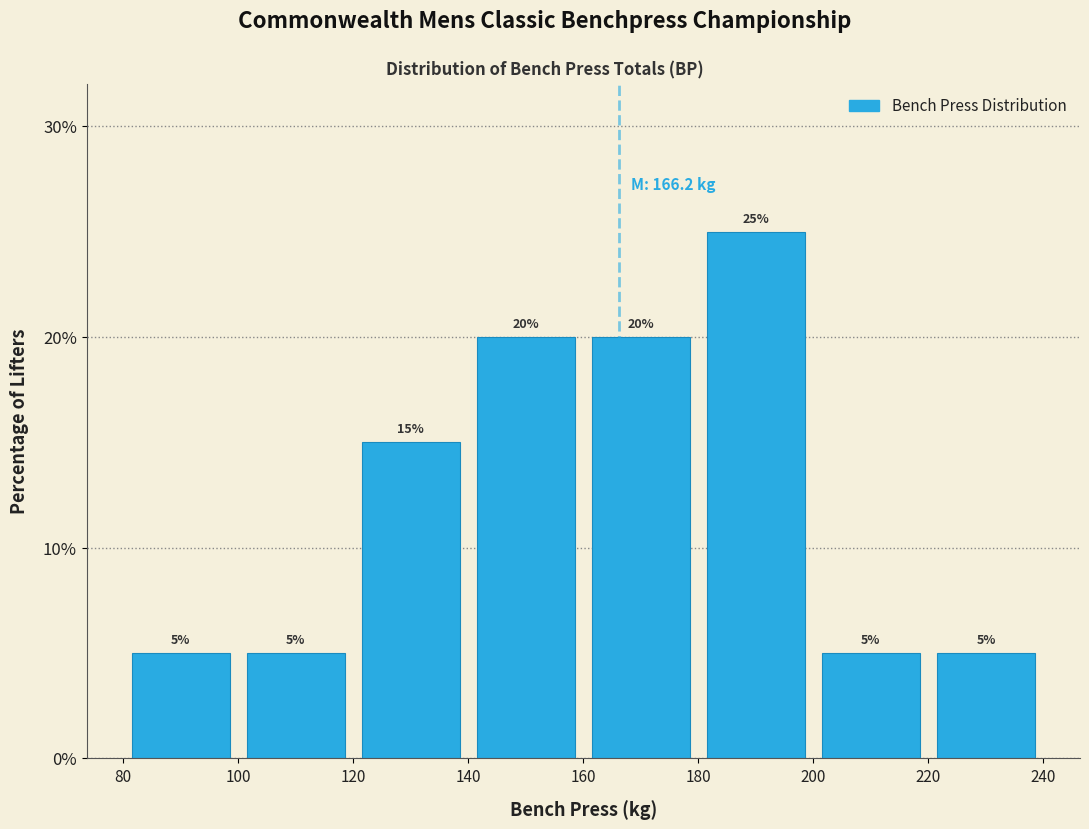

Reading left to right, transcribe this chart: for each bar, give the range it covers on the x-axis and its height.

80 to 100: 5
100 to 120: 5
120 to 140: 15
140 to 160: 20
160 to 180: 20
180 to 200: 25
200 to 220: 5
220 to 240: 5